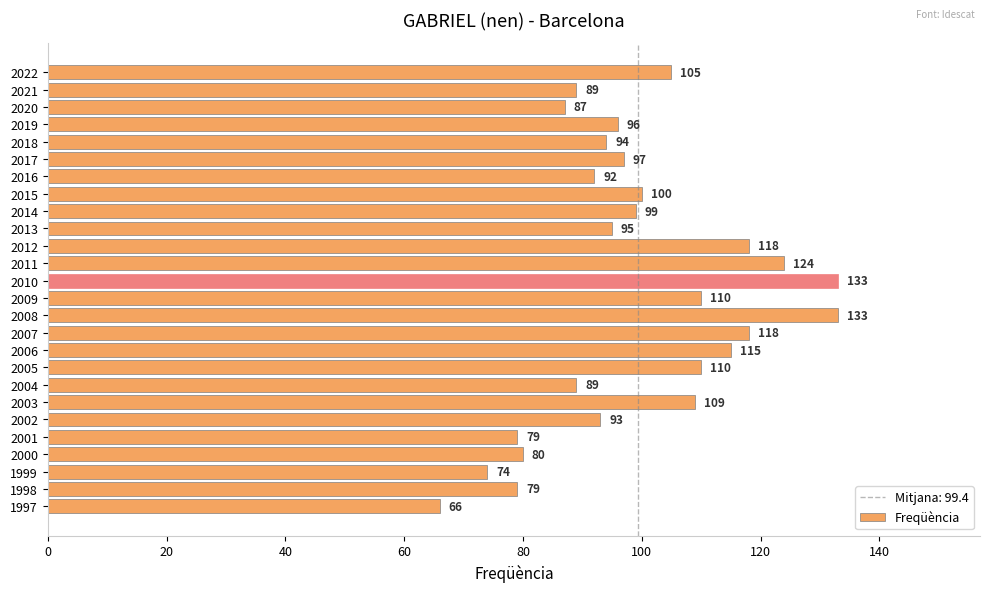

The chart shows a value of 105 at 2001. True or false?

False